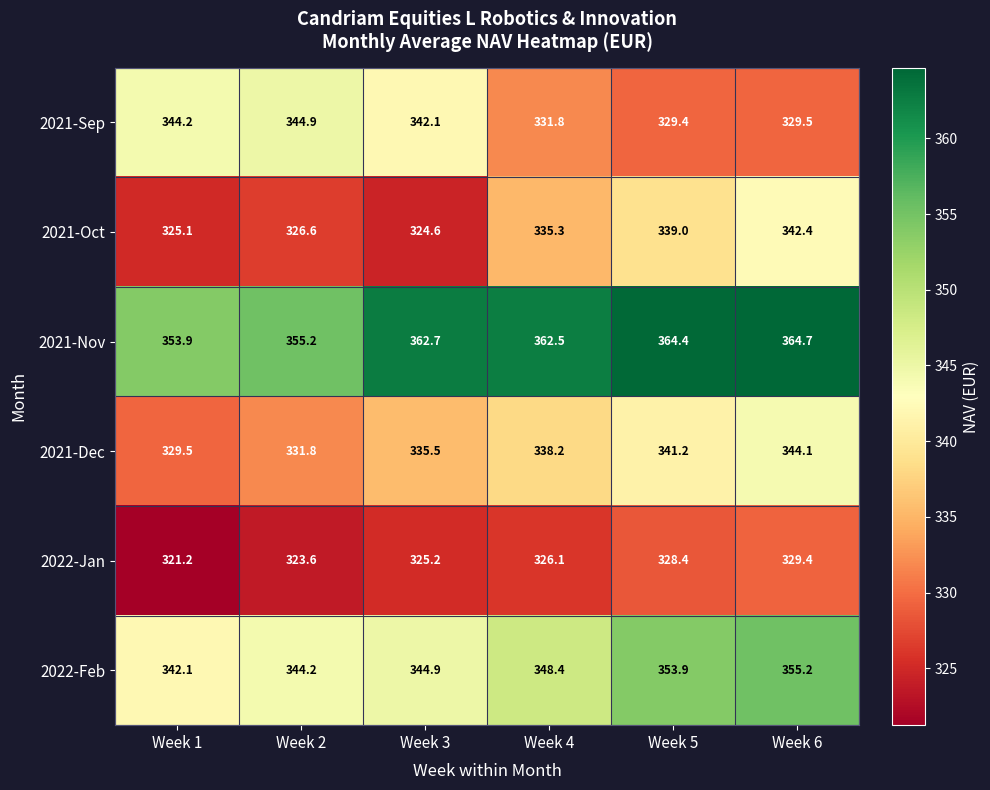

What is the maximum value shown in the chart?

364.7